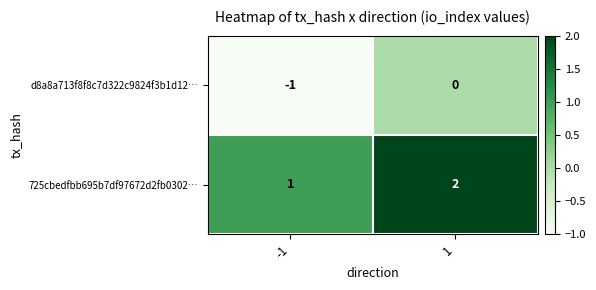

Which series has the largest total across all categories?

725cbedfbb695b7df97672d2fb0302…